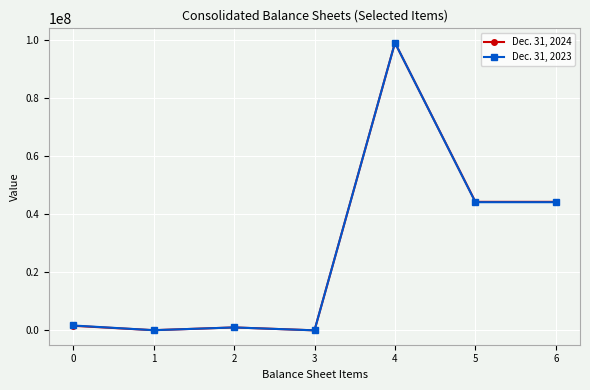

Between 3 and 6, which series saw the biggest shift?

Dec. 31, 2024